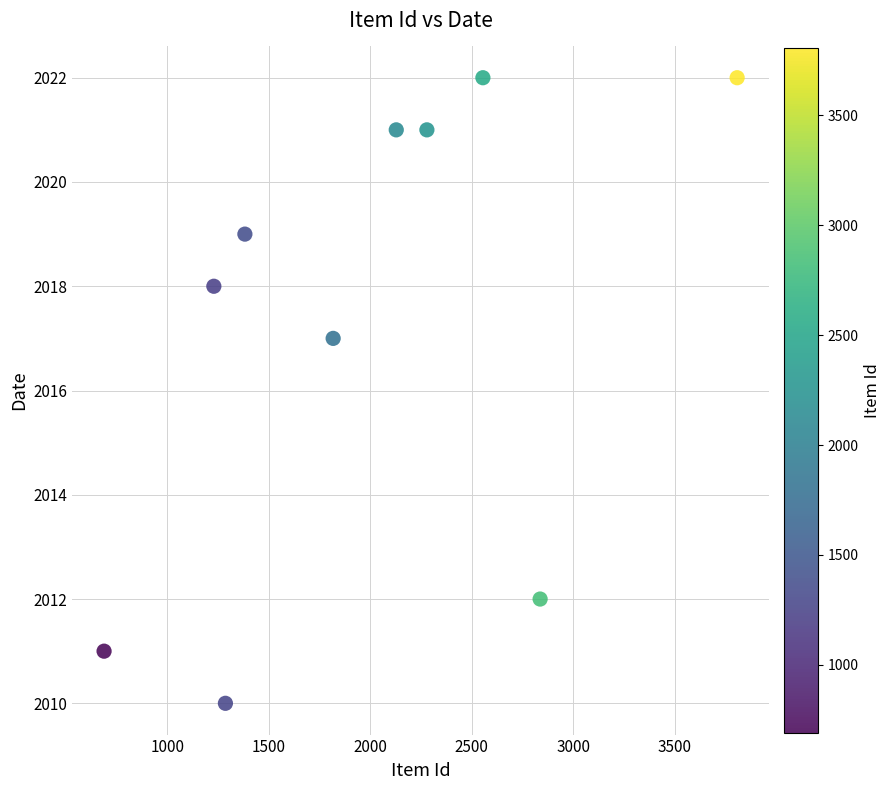

What is the range of Y values (max minus min)?

12